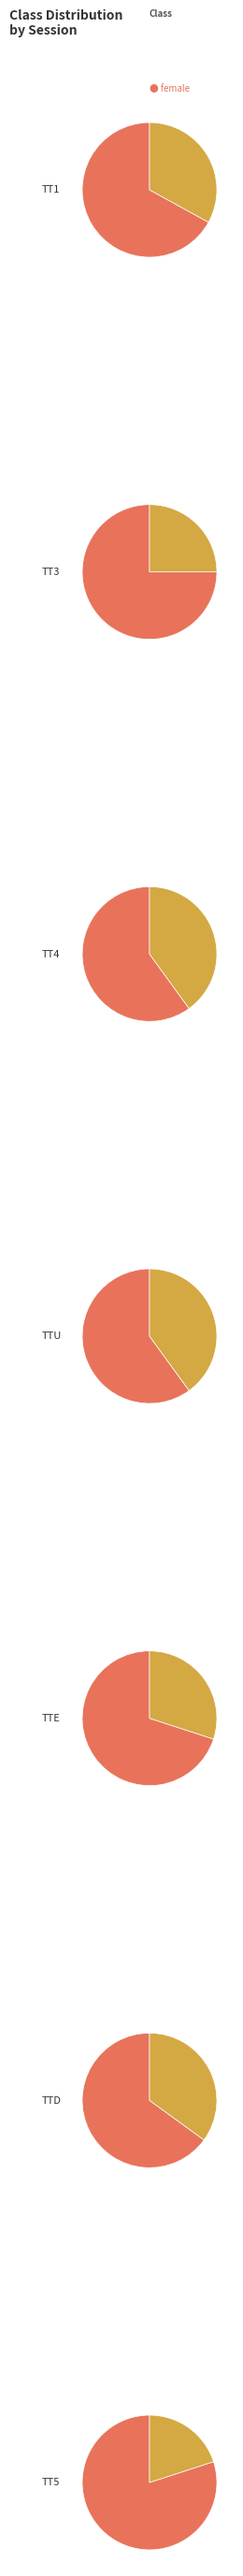

Does TTE account for over 50% of the chart?

No